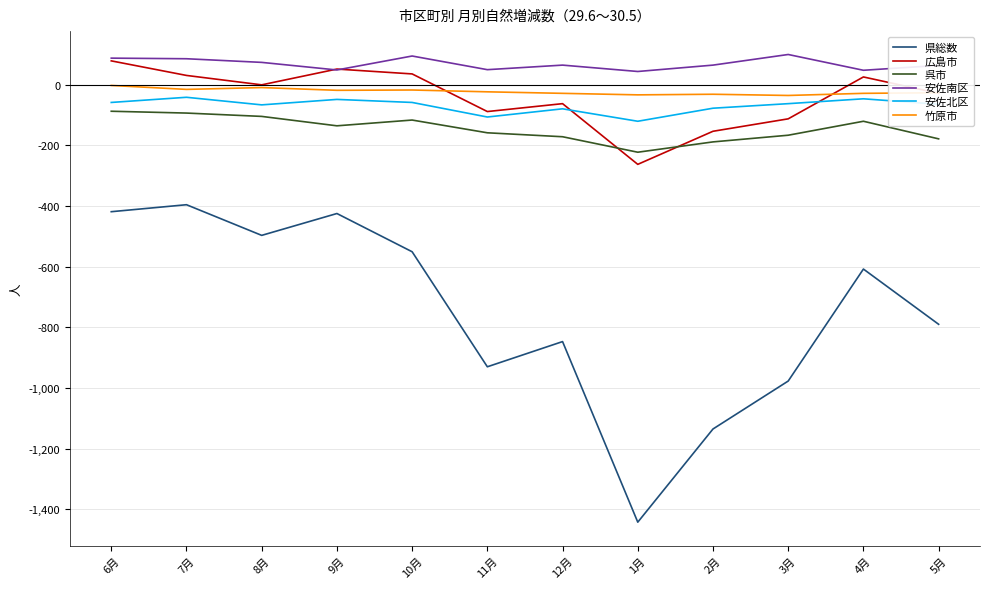

The 呉市 series shows -105 at 8月. True or false?

True